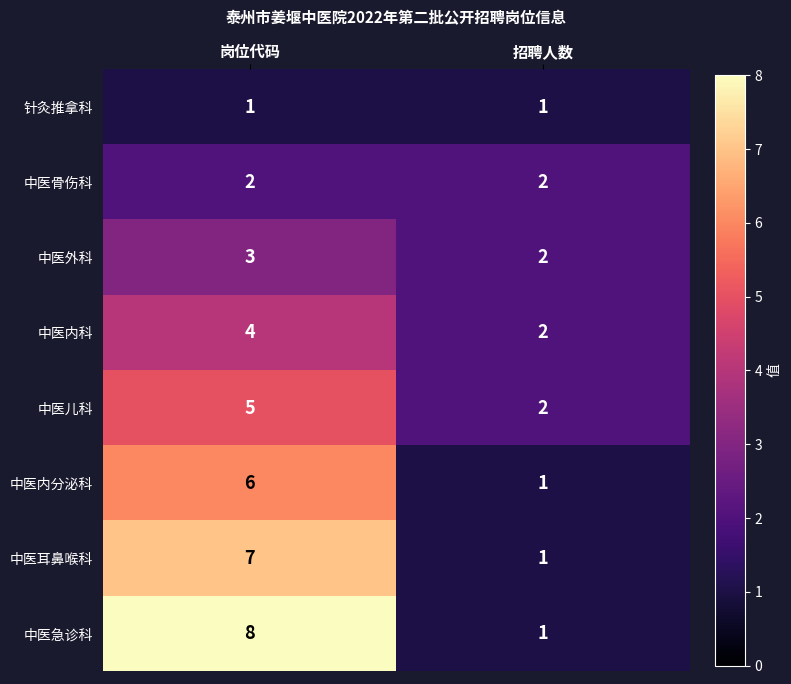

At which category is the sum across all series the highest?

岗位代码